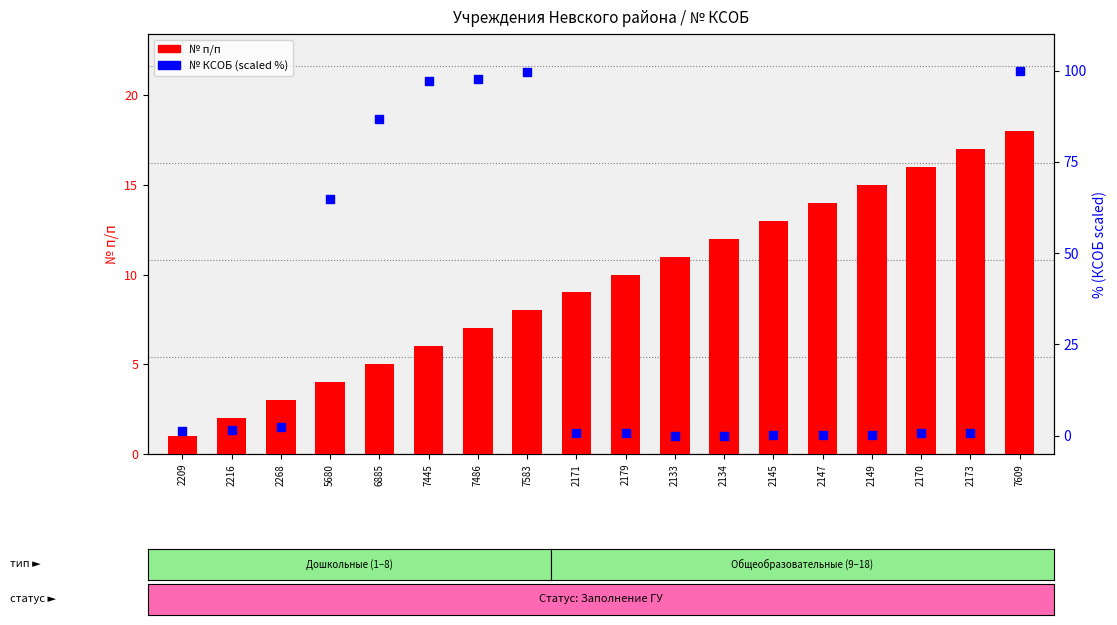

What is the total value across all series at 7583?

107.5